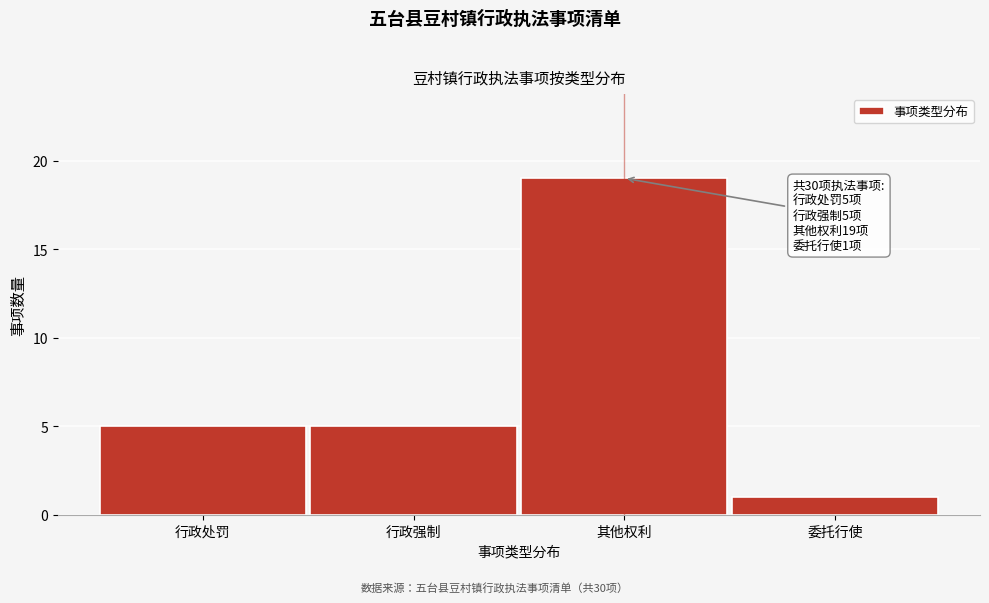

Reading right to left, what are all the values shown in this chart?

1	19	5	5